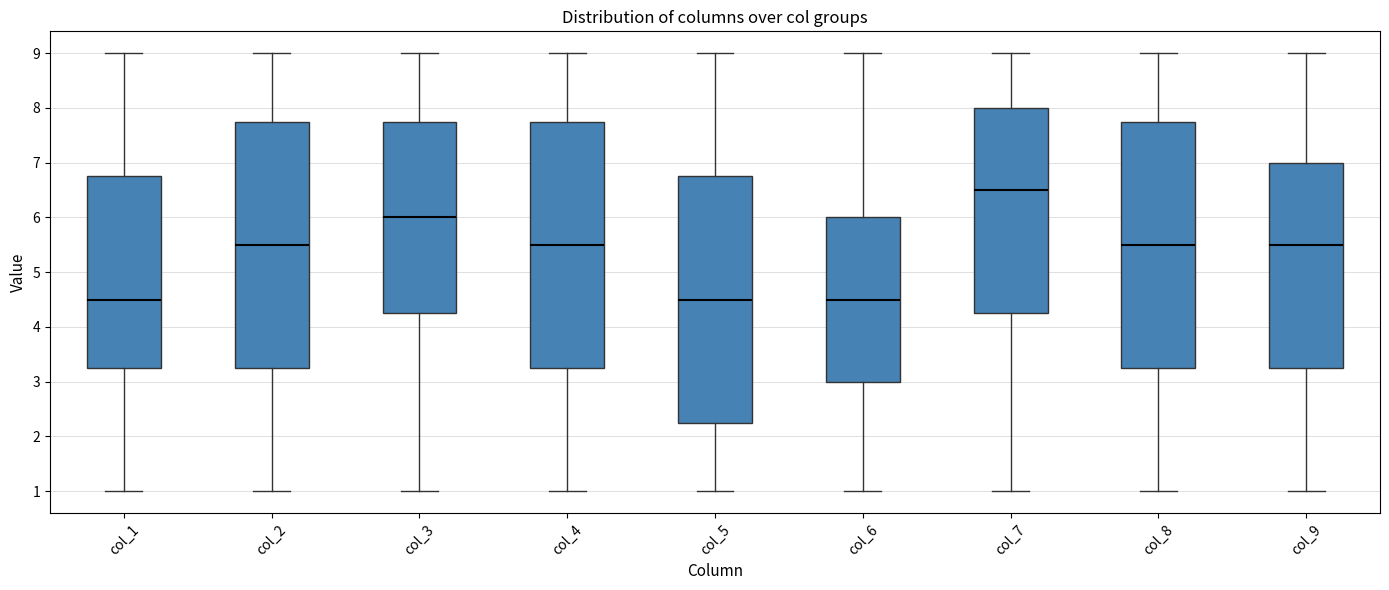

Reading left to right, read every box against the y-axis: the position of its median line, the range the box covers, and the ends of its whiskers. The values are not printed on the chart, so give them approximately, as read against the axis.

col_1: median 4.5, box 3.3 to 6.8, whiskers 1.0 to 9.0
col_2: median 5.5, box 3.3 to 7.8, whiskers 1.0 to 9.0
col_3: median 6.0, box 4.3 to 7.8, whiskers 1.0 to 9.0
col_4: median 5.5, box 3.3 to 7.8, whiskers 1.0 to 9.0
col_5: median 4.5, box 2.3 to 6.8, whiskers 1.0 to 9.0
col_6: median 4.5, box 3.0 to 6.0, whiskers 1.0 to 9.0
col_7: median 6.5, box 4.3 to 8.0, whiskers 1.0 to 9.0
col_8: median 5.5, box 3.3 to 7.8, whiskers 1.0 to 9.0
col_9: median 5.5, box 3.3 to 7.0, whiskers 1.0 to 9.0